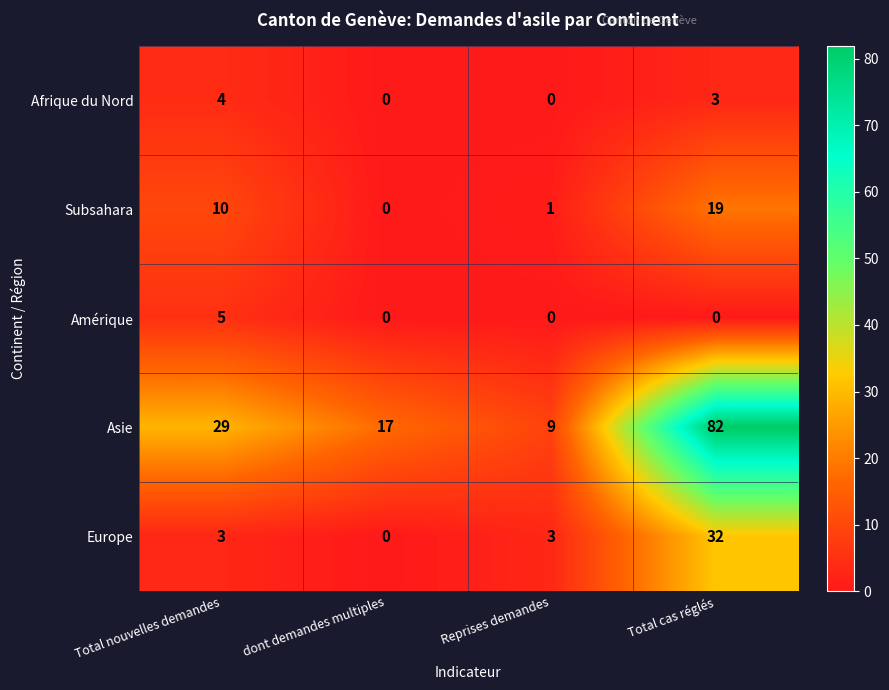

Which series has the largest range (max minus min)?

Asie